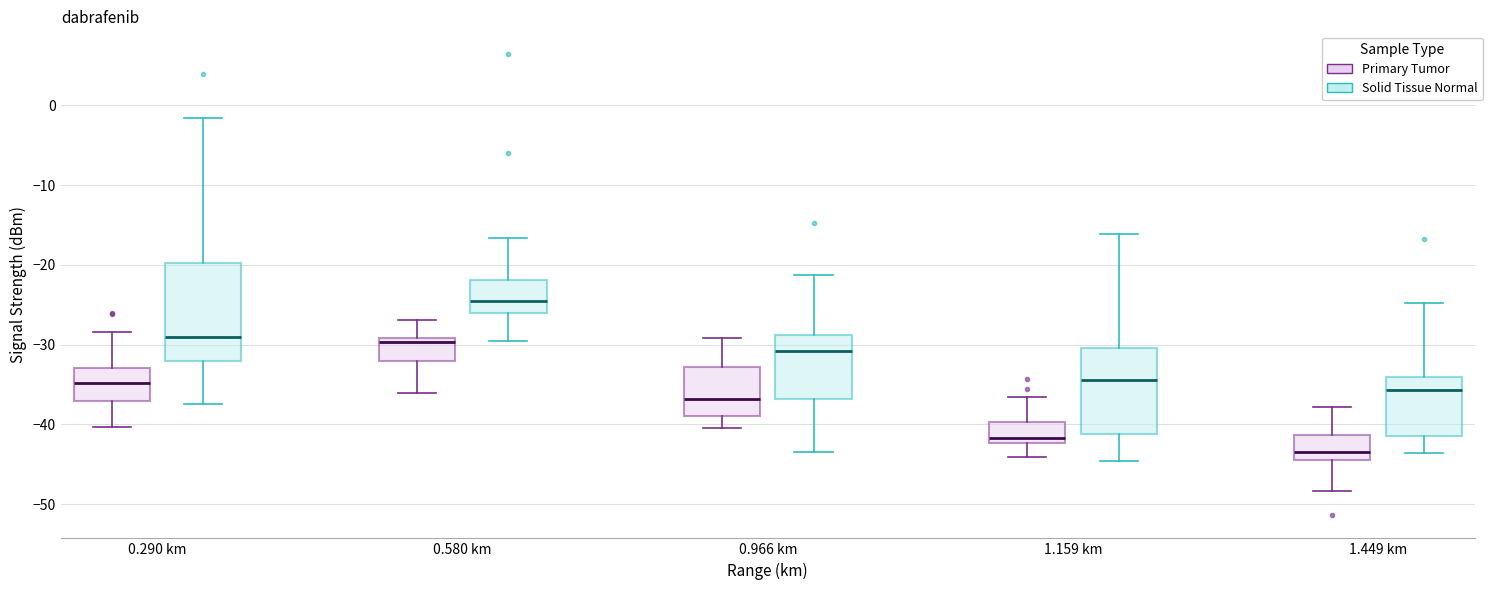

Reading left to right, read every box against the y-axis: the position of its median line, the range the box covers, and the ends of its whiskers. The values are not printed on the chart, so give them approximately, as read against the axis.

0.290 km (Primary Tumor): median -35, box -37 to -33, whiskers -40 to -28
0.290 km (Solid Tissue Normal): median -29, box -32 to -20, whiskers -37 to -2
0.580 km (Primary Tumor): median -30, box -32 to -29, whiskers -36 to -27
0.580 km (Solid Tissue Normal): median -25, box -26 to -22, whiskers -30 to -17
0.966 km (Primary Tumor): median -37, box -39 to -33, whiskers -40 to -29
0.966 km (Solid Tissue Normal): median -31, box -37 to -29, whiskers -43 to -21
1.159 km (Primary Tumor): median -42 (just above the box's lower edge), box -42 to -40, whiskers -44 to -37
1.159 km (Solid Tissue Normal): median -34, box -41 to -30, whiskers -45 to -16
1.449 km (Primary Tumor): median -43, box -44 to -41, whiskers -48 to -38
1.449 km (Solid Tissue Normal): median -36, box -41 to -34, whiskers -44 to -25